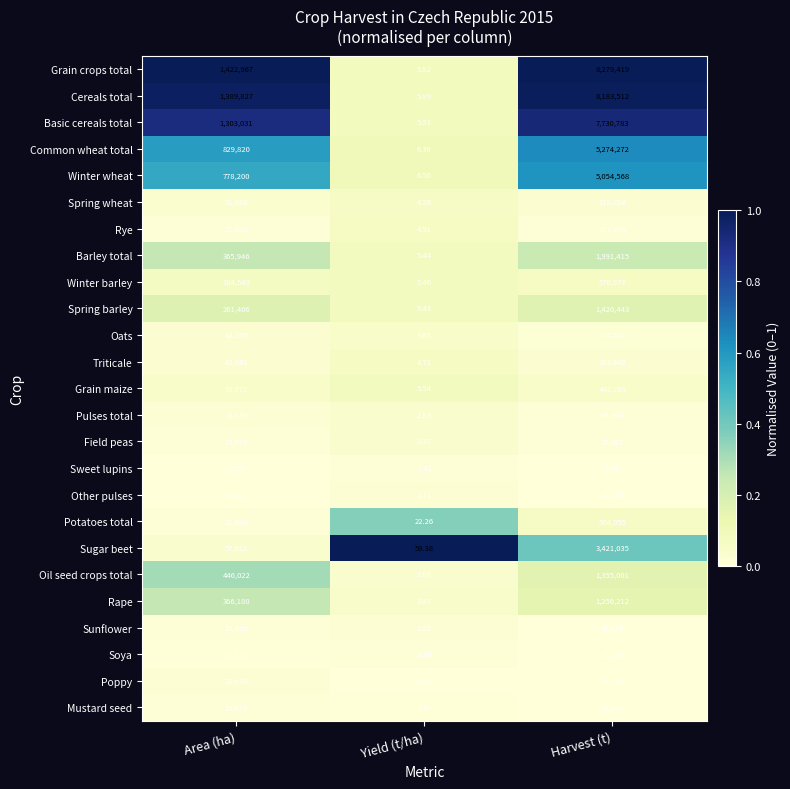

At which label is Oats closest to 77289?

Area (ha)